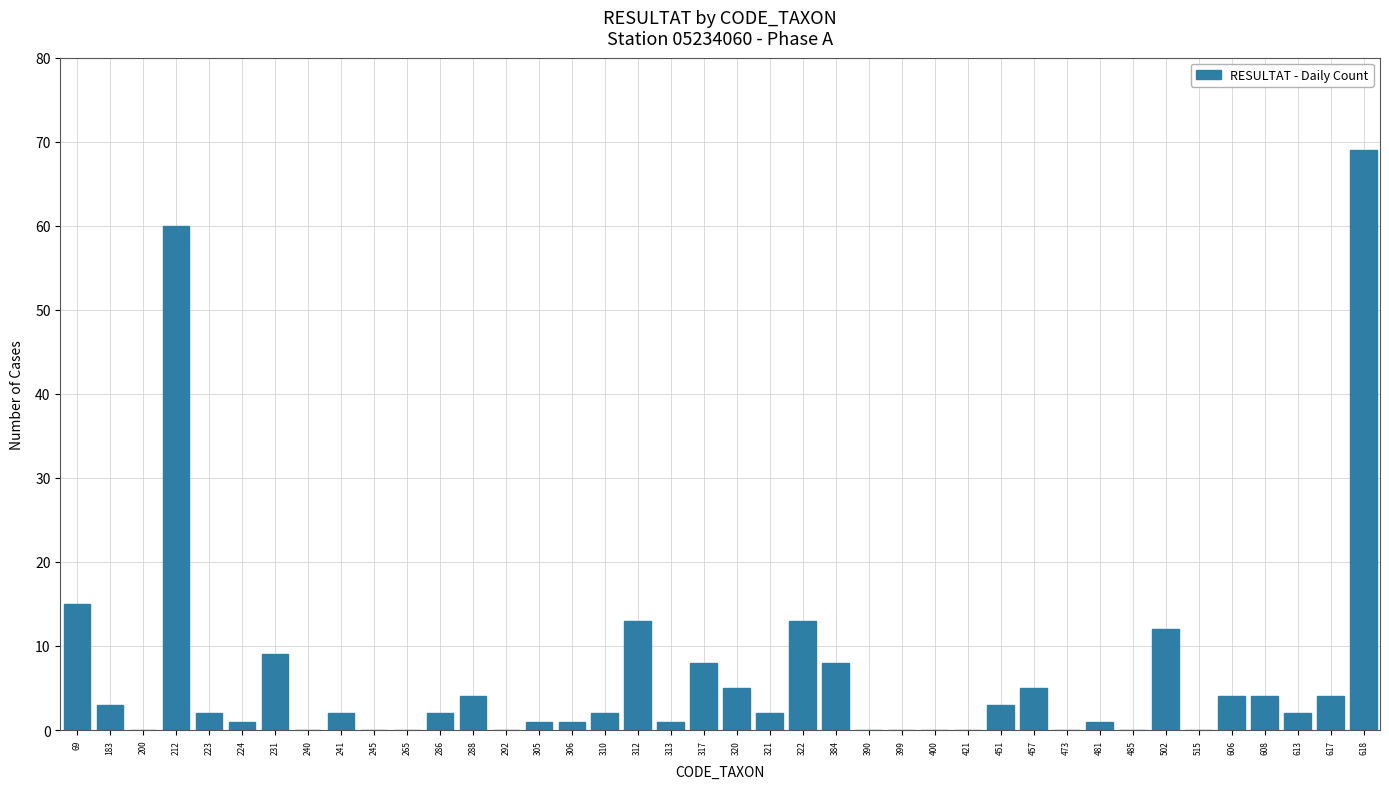

What is the average value?

6